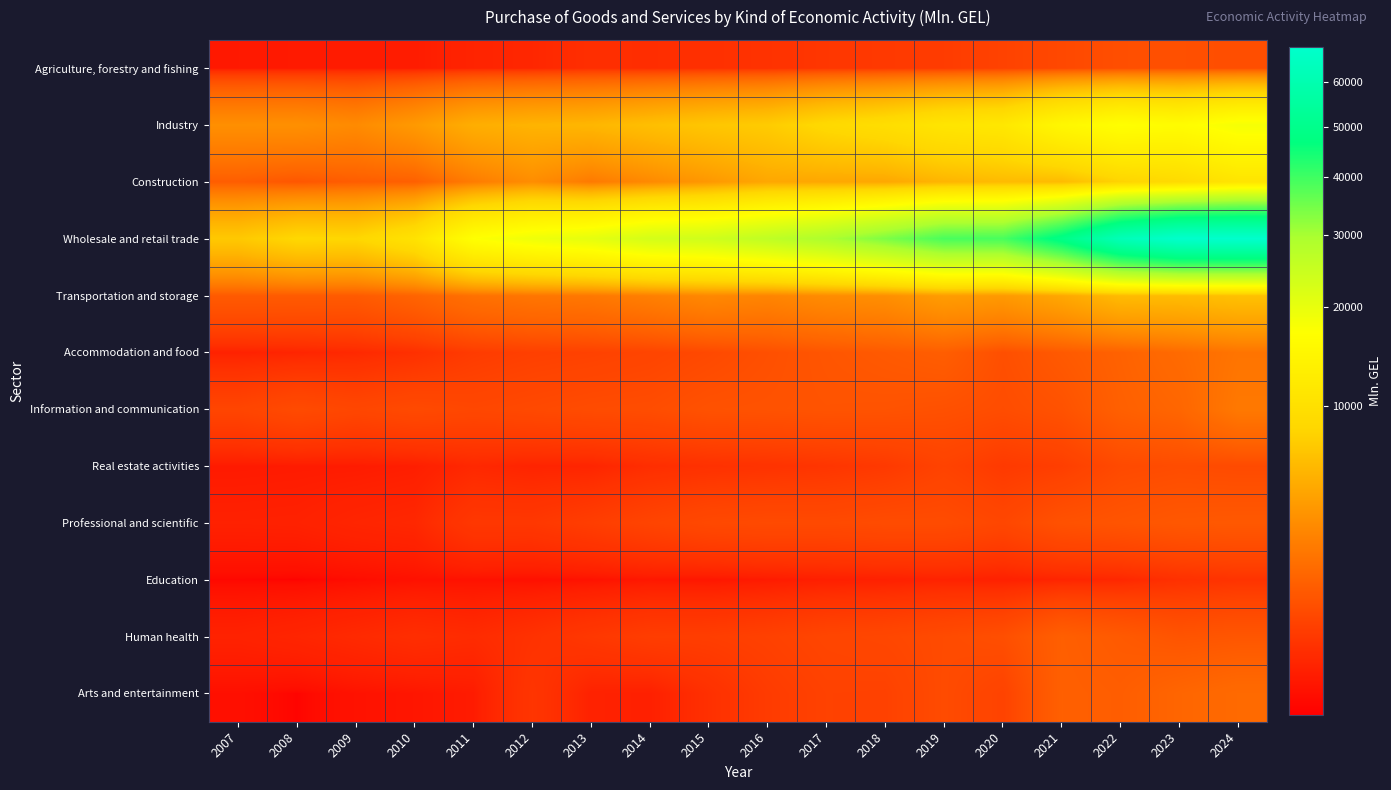

At how many categories does at least one series exceed 2688?

18